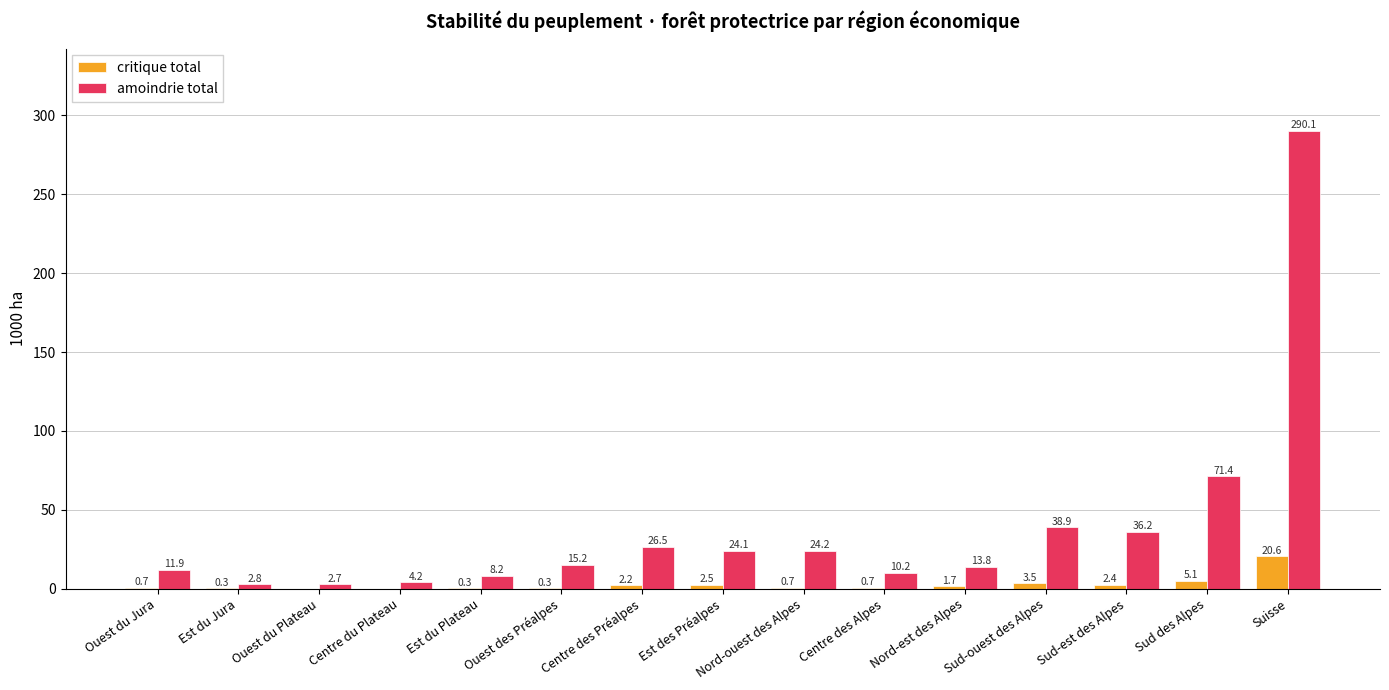

What is the sum of all amoindrie total values?

580.4